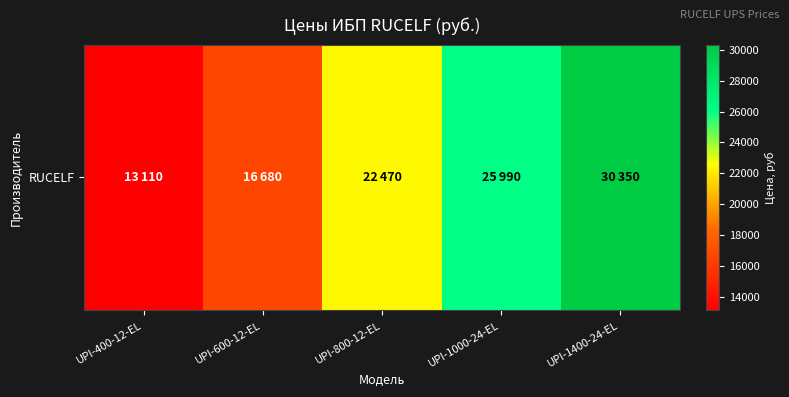

What is the difference between the maximum and minimum values?

17240